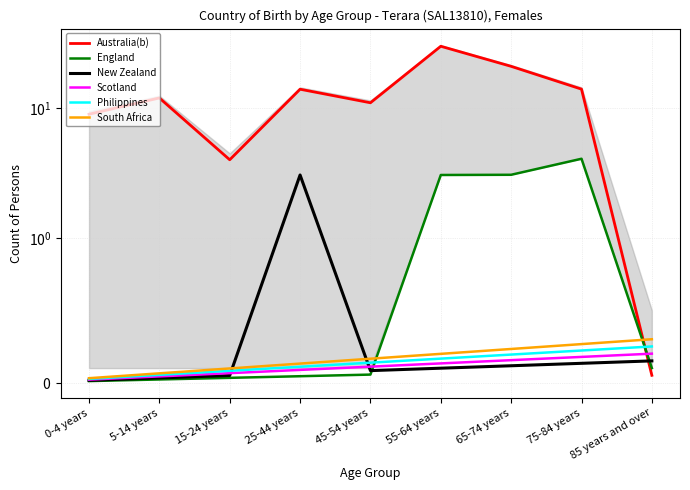

List the series in order of their peak value, highest first.

Australia(b), England, New Zealand, South Africa, Philippines, Scotland